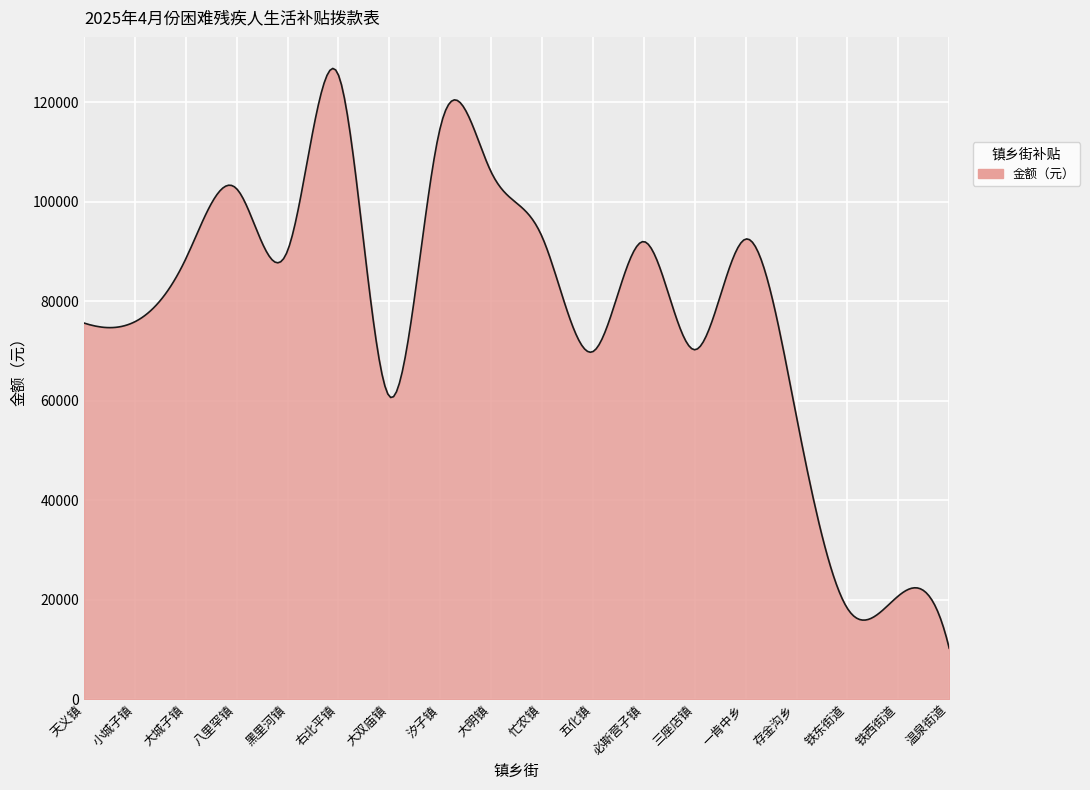

What is the minimum value shown in the chart?

10250.0